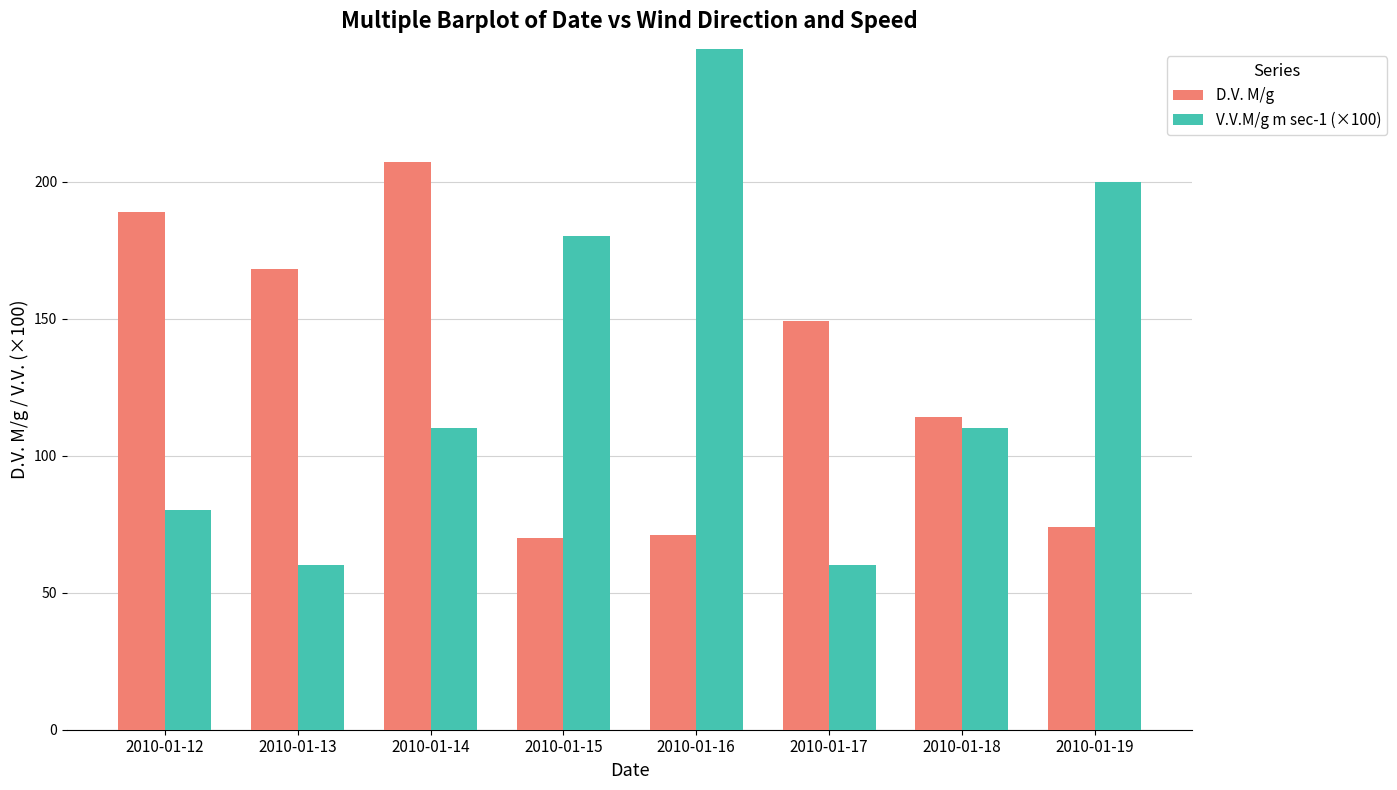

What are all the series names shown in the legend?

D.V. M/g, V.V.M/g m sec-1 (×100)